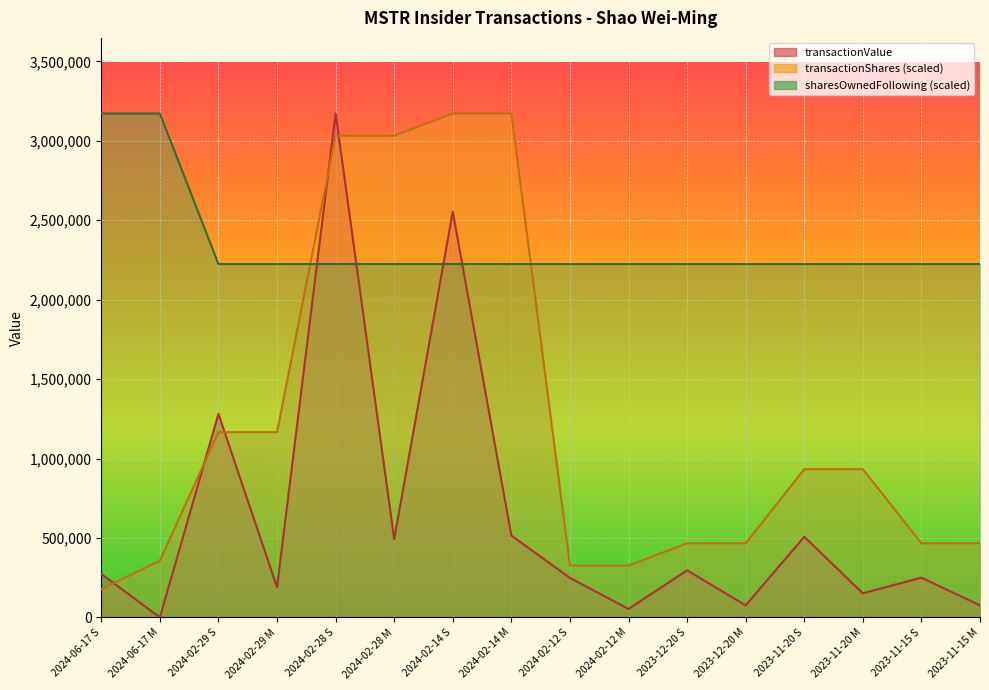

List the series in order of their peak value, lowest first.

transactionValue, transactionShares, sharesOwnedFollowingTransaction